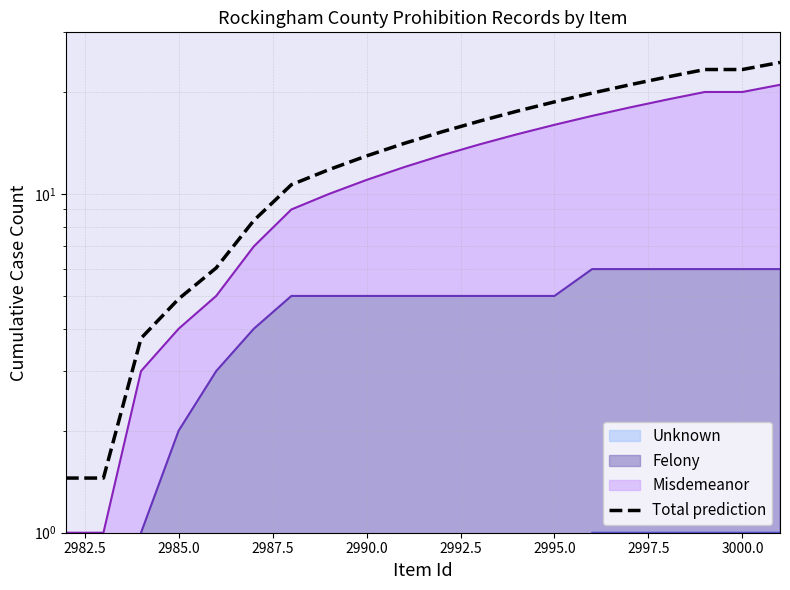

Count the number of categories in the chart.

20